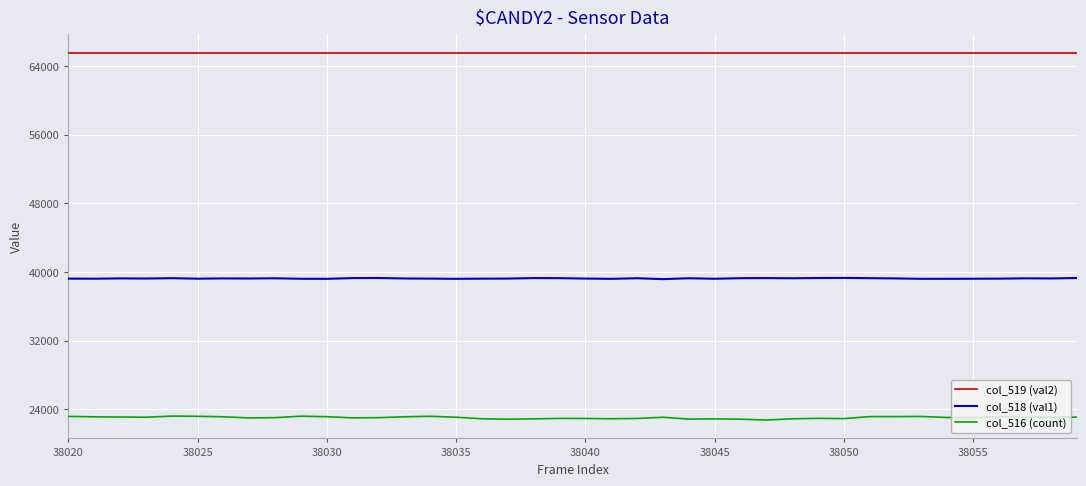

Which series has the largest total across all categories?

col_519 (val2)